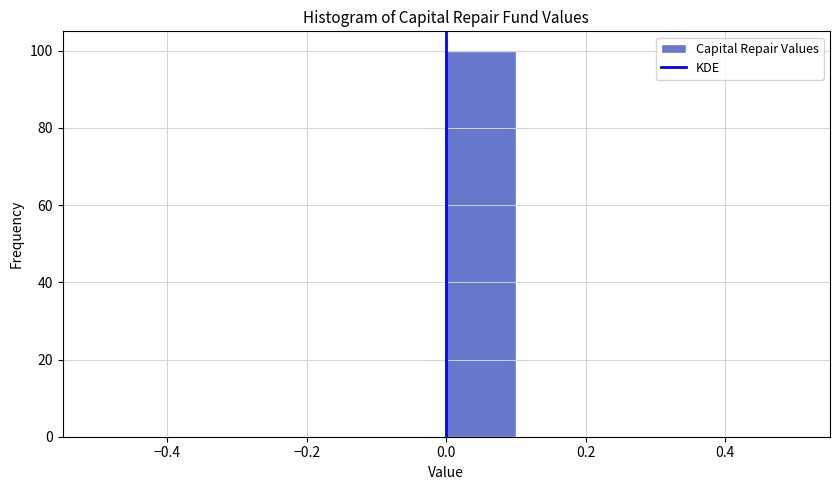

Reading left to right, list every bar in this chart as the range it spans on the x-axis followed by its height. The values are not printed on the chart, so give them approximately, as read against the axis.

-0.5 to -0.4: 0
-0.4 to -0.3: 0
-0.3 to -0.2: 0
-0.2 to -0.1: 0
-0.1 to 0.0: 0
0.0 to 0.1: 100
0.1 to 0.2: 0
0.2 to 0.3: 0
0.3 to 0.4: 0
0.4 to 0.5: 0